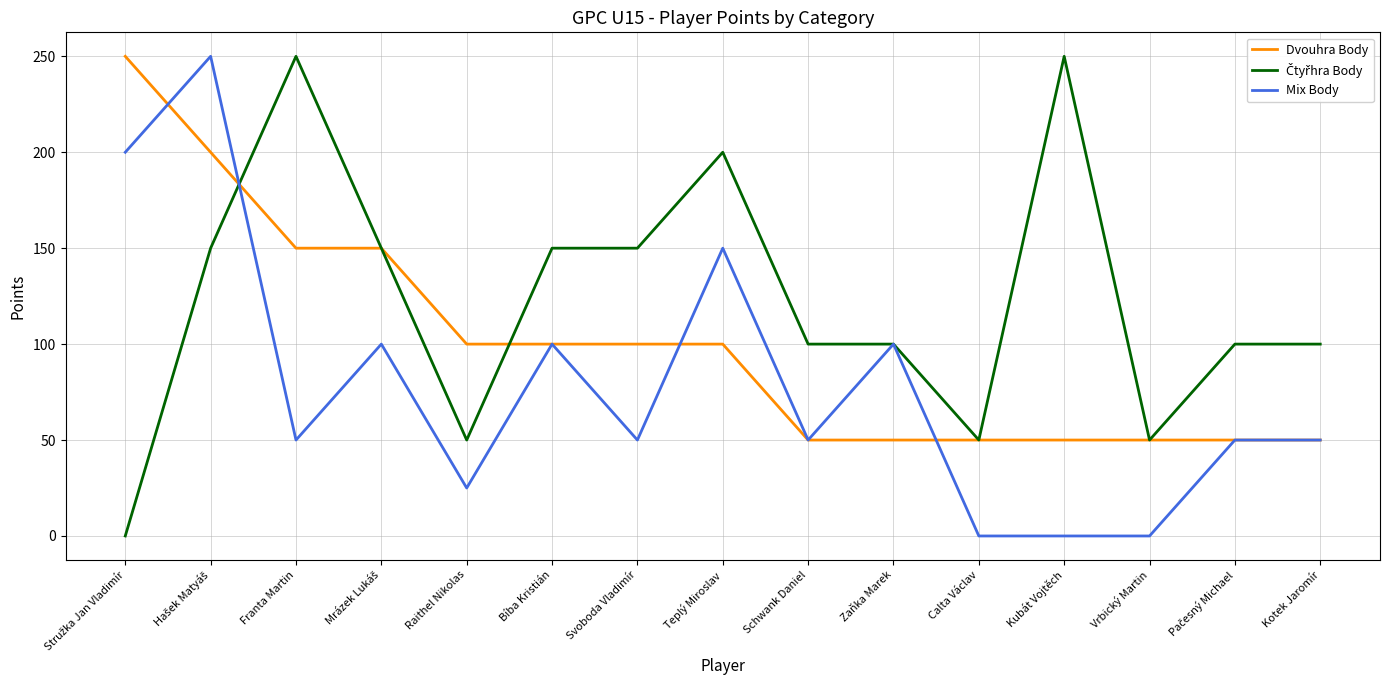

What is the difference between the highest and lowest values at Kotek Jaromír?

50